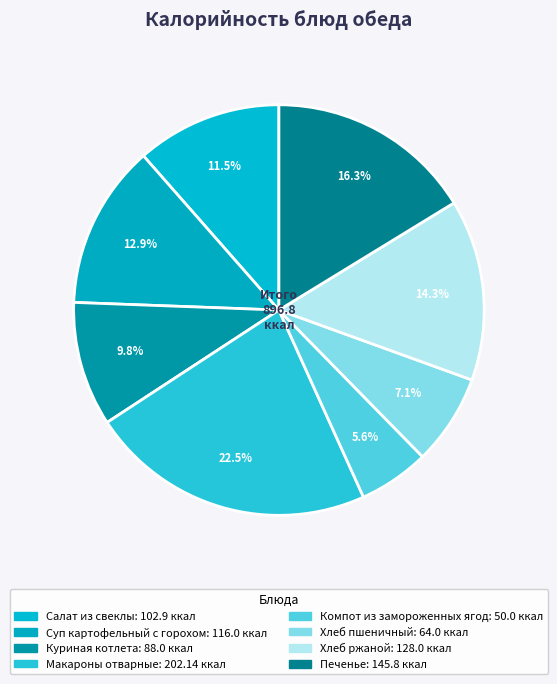

What is the largest slice in the pie chart?

Макароны отварные